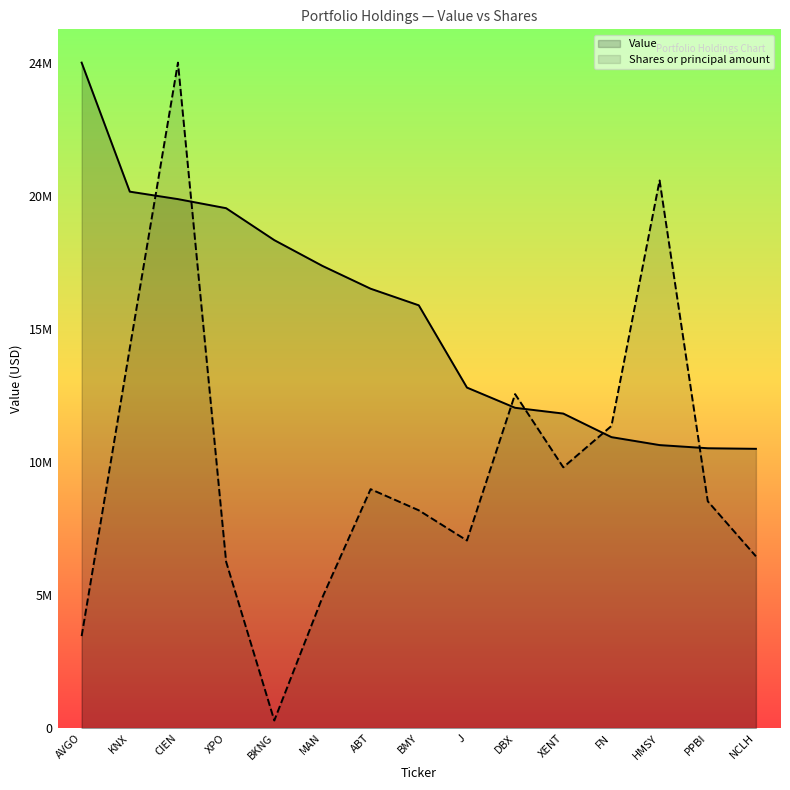

Rank the series by their average value, from lowest to highest.

Shares or principal amount, Value